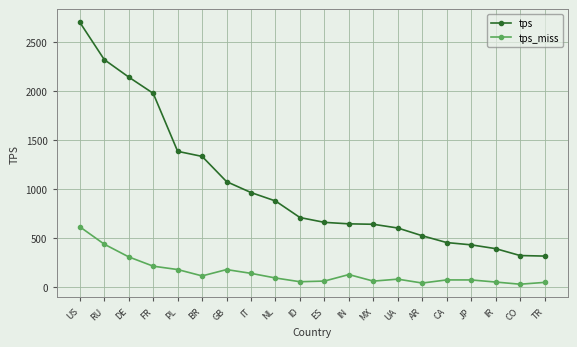

What is the value of the tps point at the 20th from the left?

313.5